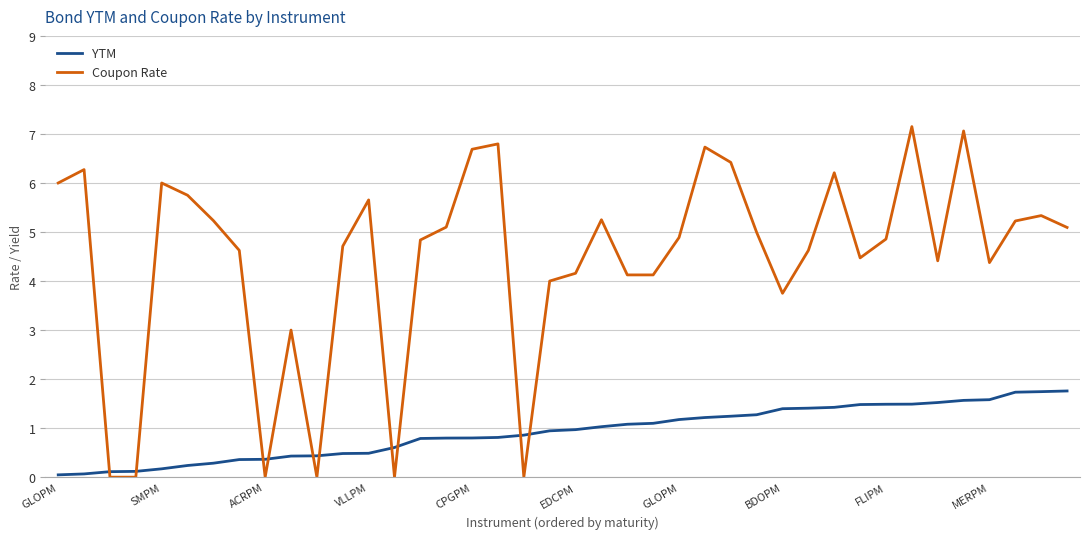

True or false: Coupon Rate and YTM cross at least once.

True